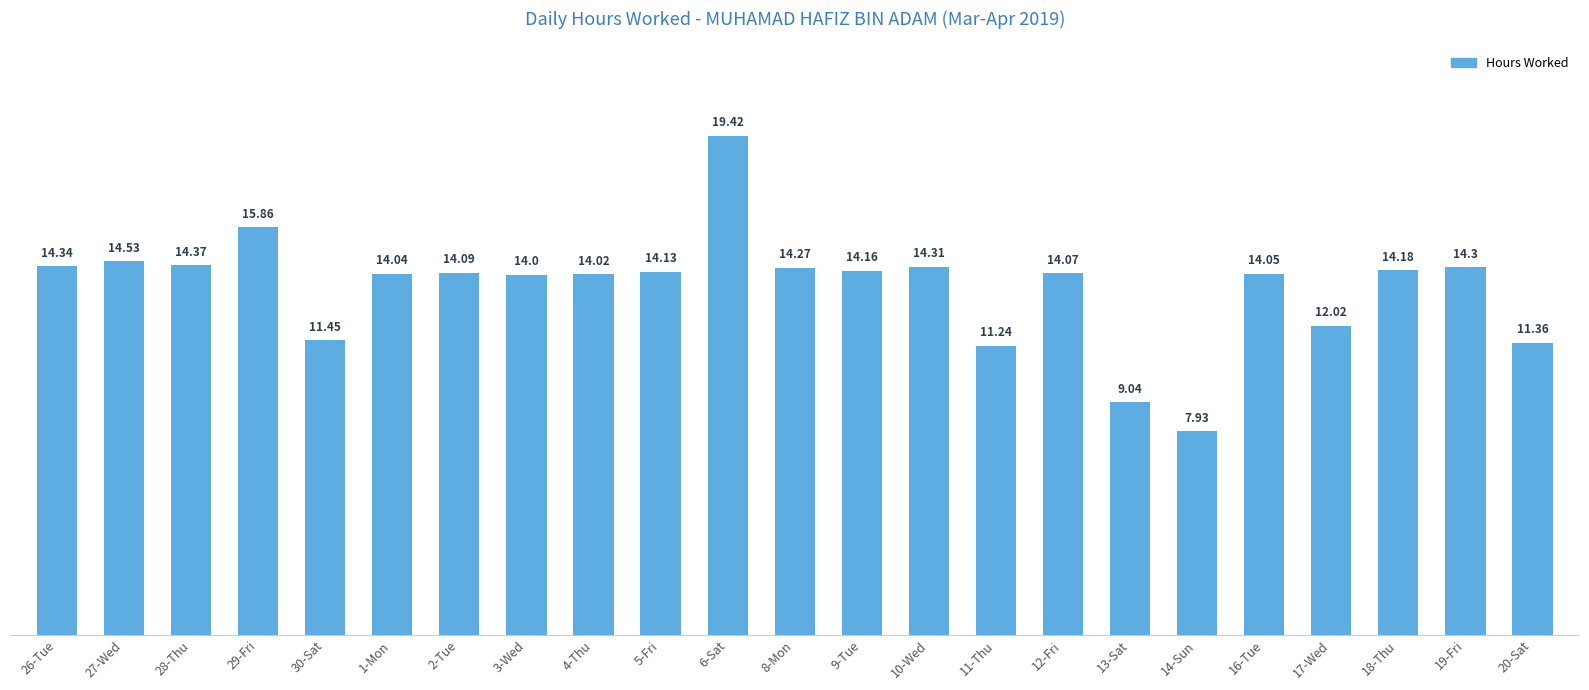

What is the label of the 6th bar from the right?

14-Sun